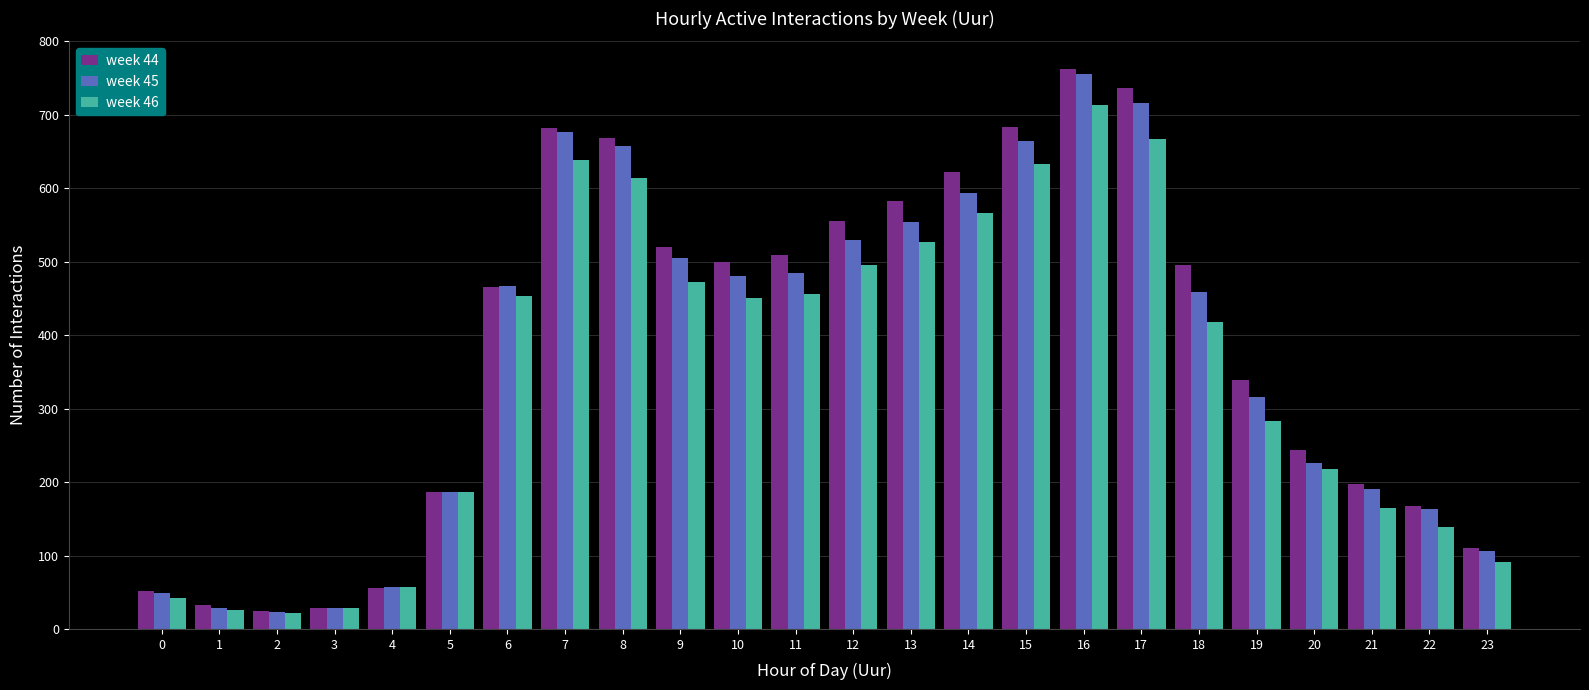

How many bars are there in each group?

3